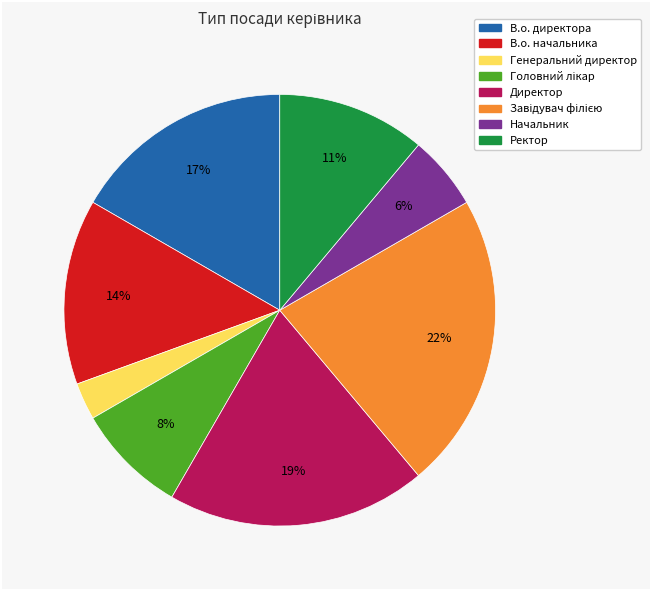

What percentage is the В.о. директора slice, to the nearest percent?

17%